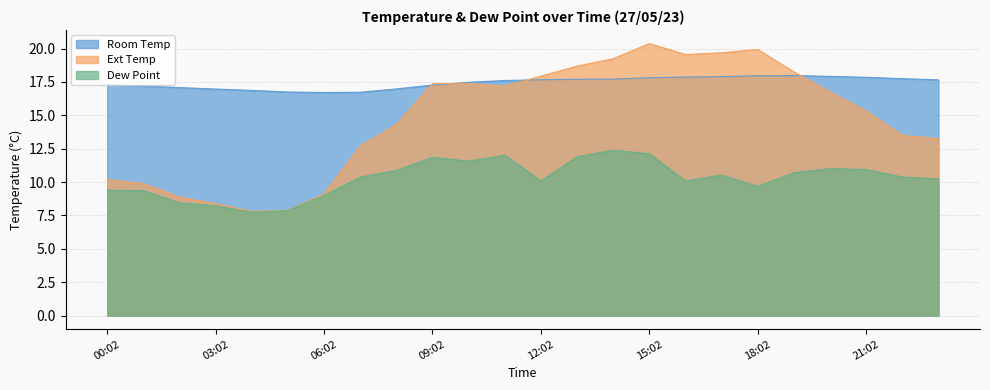

How many data points in Ext Temp are less than 16?

12